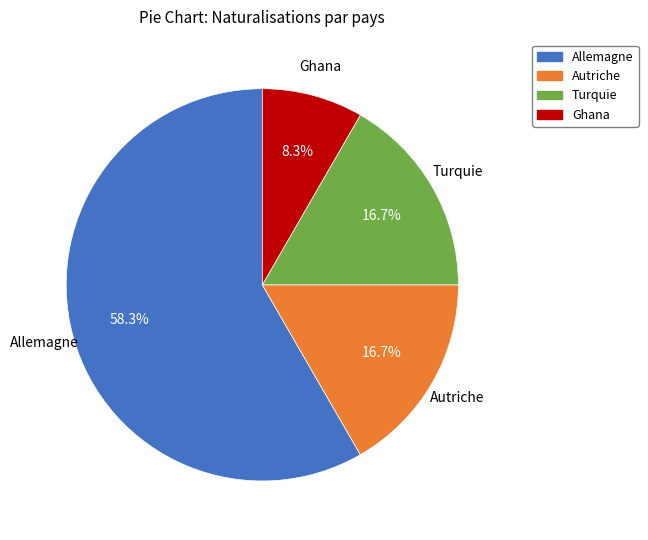

What percentage is the Turquie slice, to the nearest percent?

17%